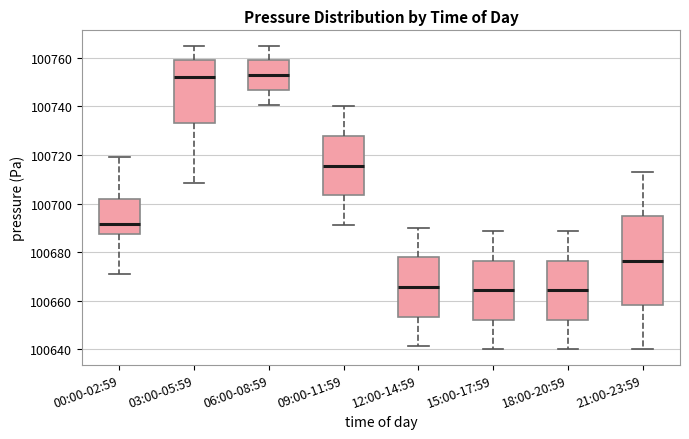

Reading left to right, transcribe this box plot: for each box, give where its median line is, the range the box spans, and where its two whiskers end, as read against the y-axis. The values are not printed on the chart, so give them approximately, as read against the axis.

00:00-02:59: median 100692, box 100688 to 100702, whiskers 100670 to 100718
03:00-05:59: median 100752, box 100734 to 100758, whiskers 100708 to 100766
06:00-08:59: median 100752, box 100746 to 100758, whiskers 100740 to 100766
09:00-11:59: median 100716, box 100704 to 100728, whiskers 100692 to 100740
12:00-14:59: median 100666, box 100654 to 100678, whiskers 100642 to 100690
15:00-17:59: median 100664, box 100652 to 100676, whiskers 100640 to 100688
18:00-20:59: median 100664, box 100652 to 100676, whiskers 100640 to 100688
21:00-23:59: median 100676, box 100658 to 100694, whiskers 100640 to 100714